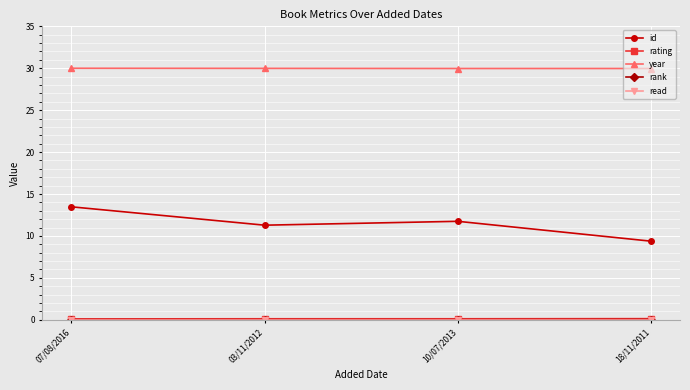

True or false: id and year intersect in this chart.

False